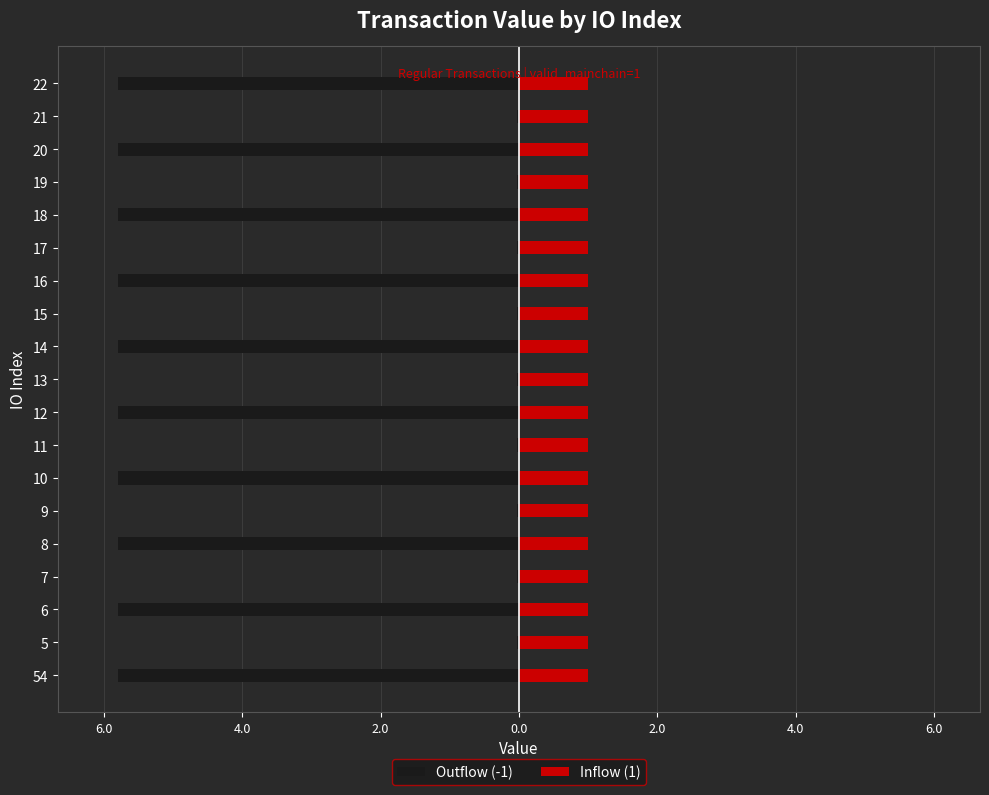

How many bars are there in each group?

2